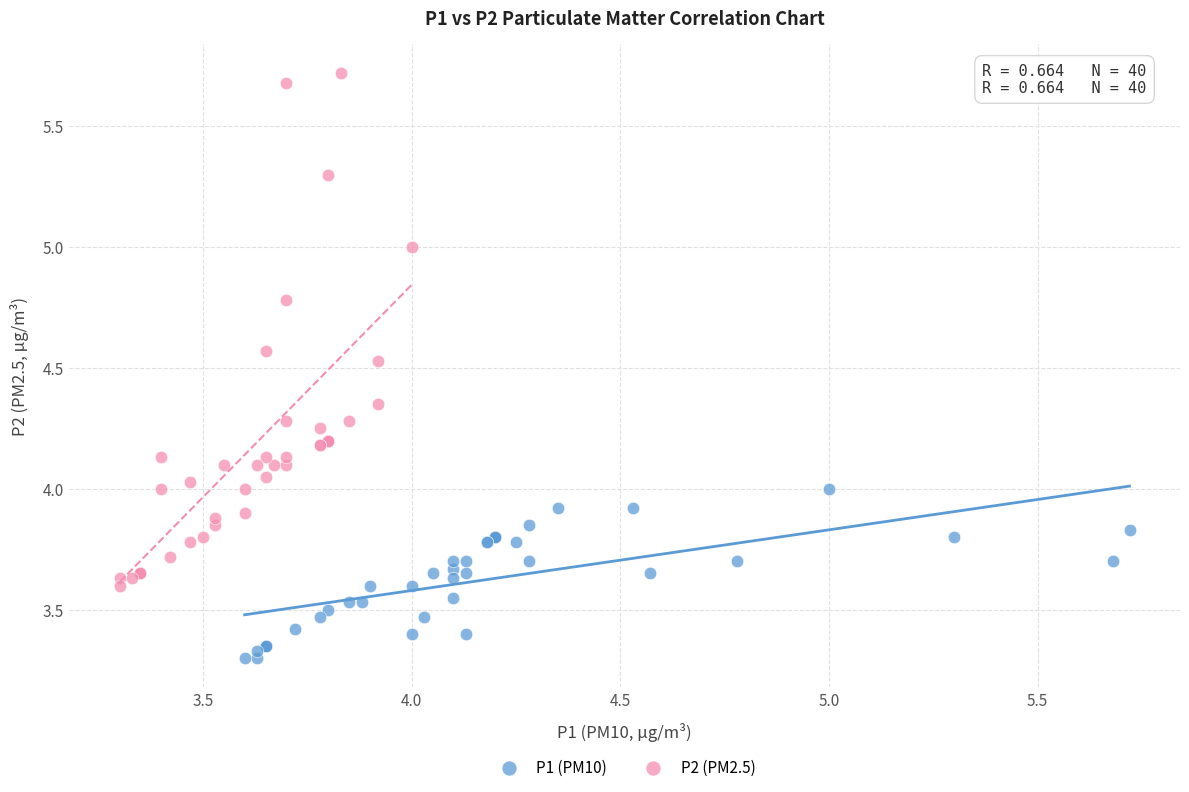

Which series has the largest Y range (max minus min)?

P2 (PM2.5)